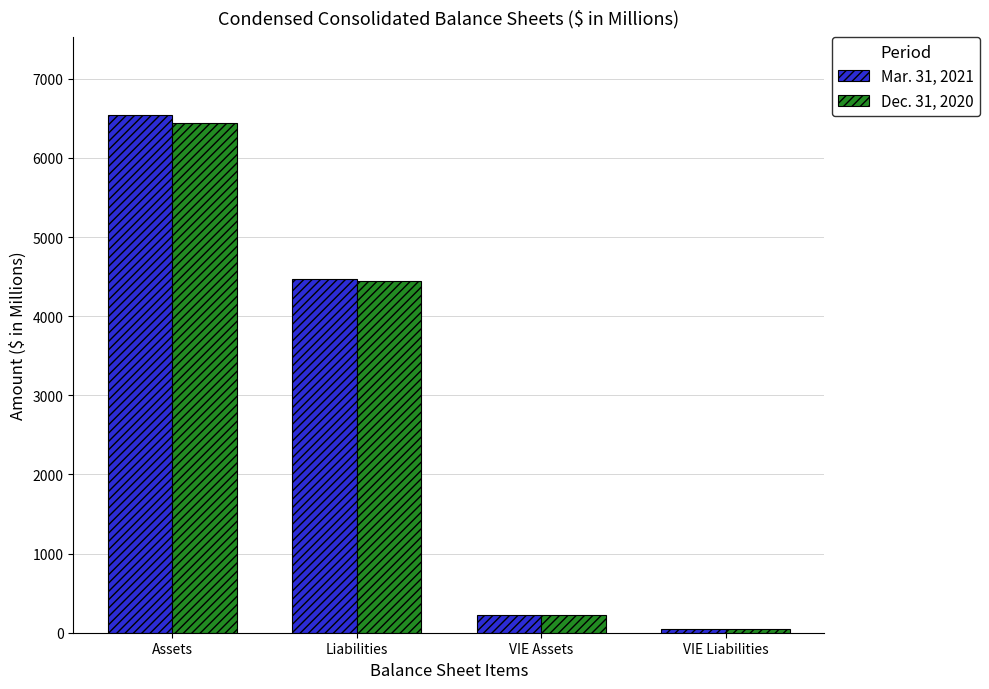

List the series in order of their peak value, highest first.

Mar. 31, 2021, Dec. 31, 2020